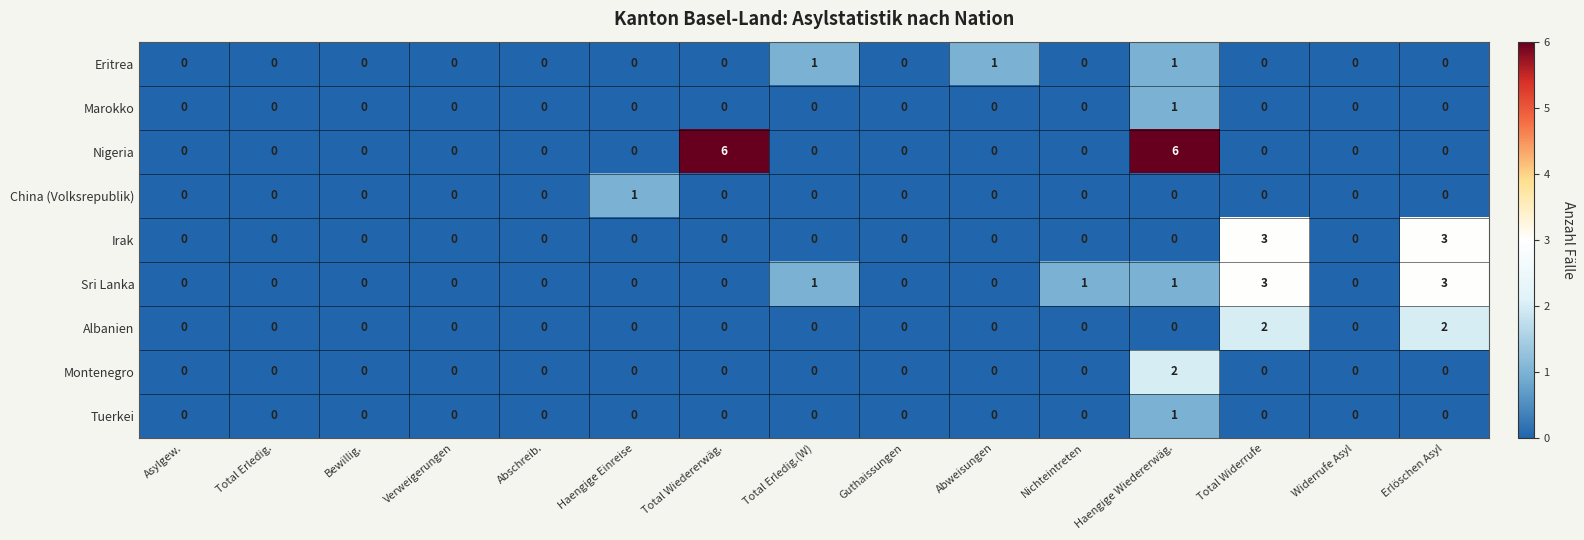

Is it true that Albanien equals 0 at Nichteintreten?

True